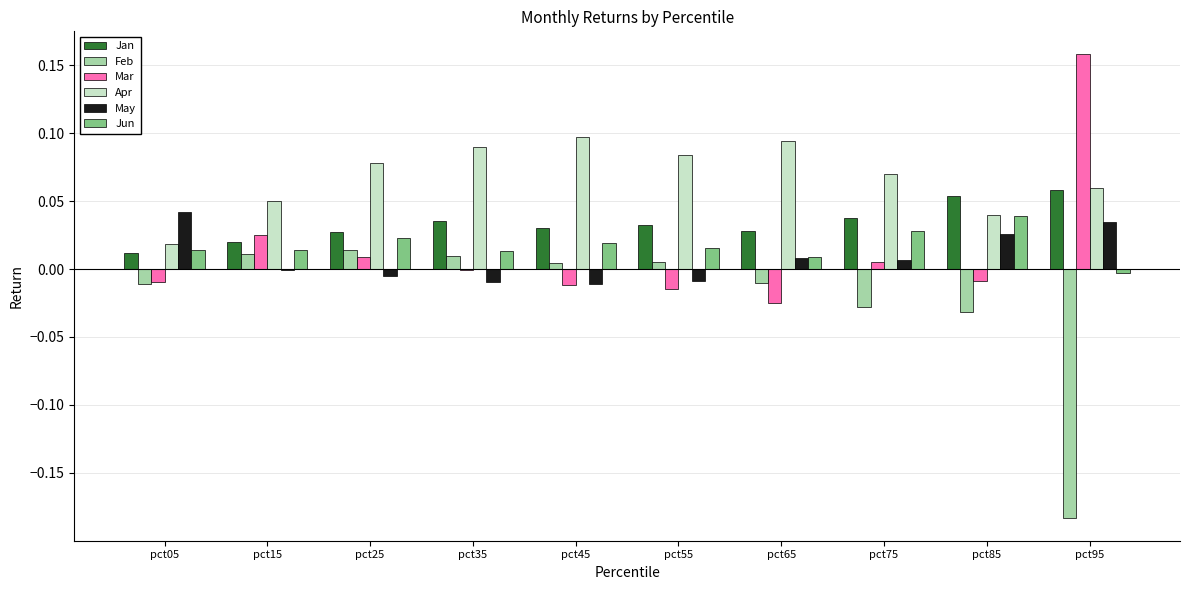

Are the bars grouped side by side (vs. stacked)?

Yes